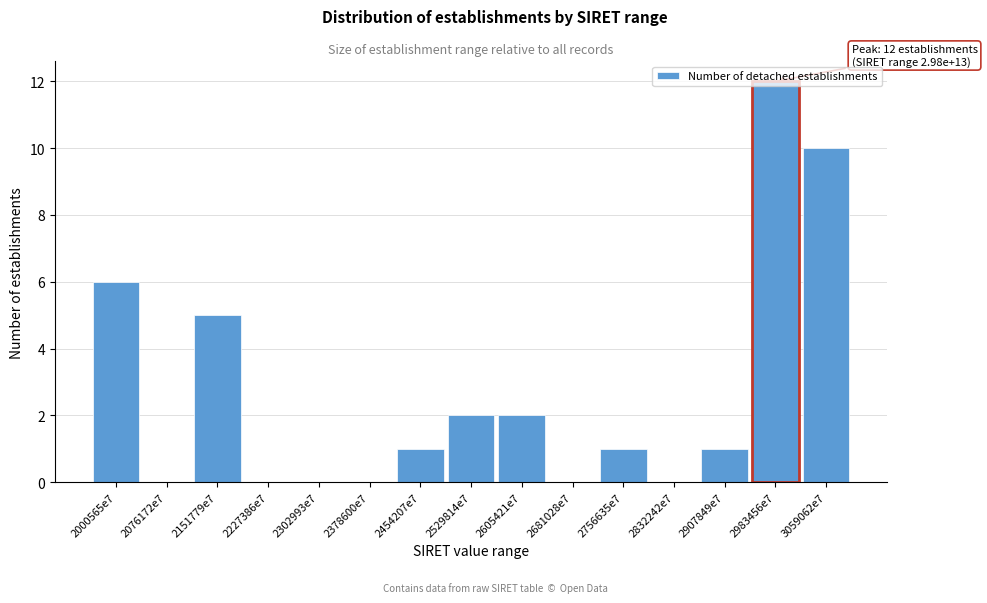

The value at 2227386e7 is 0. True or false?

True